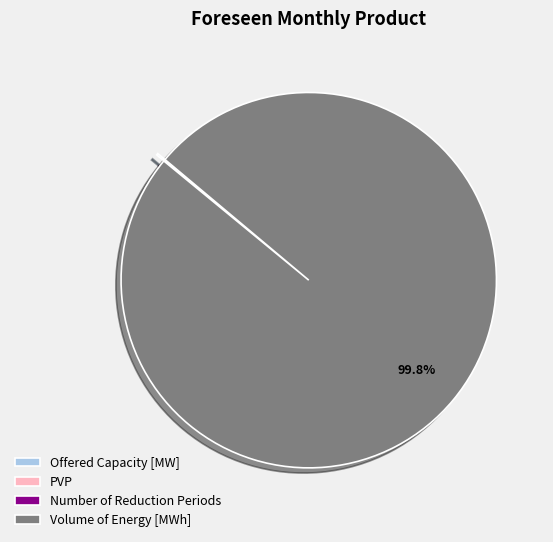

The Volume of Energy [MWh] slice represents 100% of the pie. True or false?

True